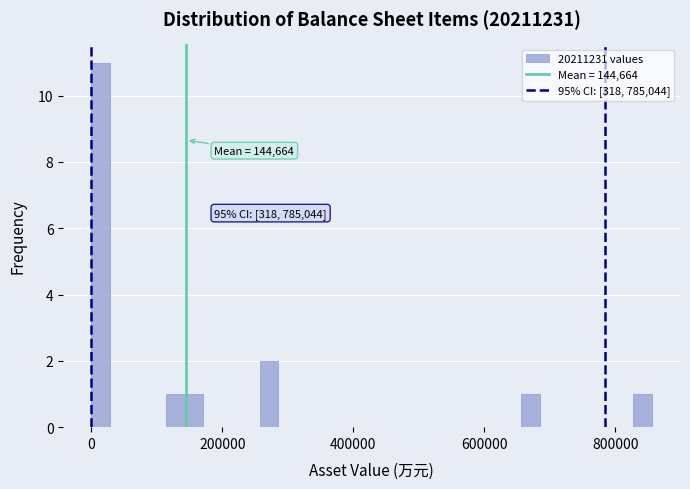

Around what value on the x-axis is the tallest bar? Give the approximate position of its centre, as read against the axis.

20000